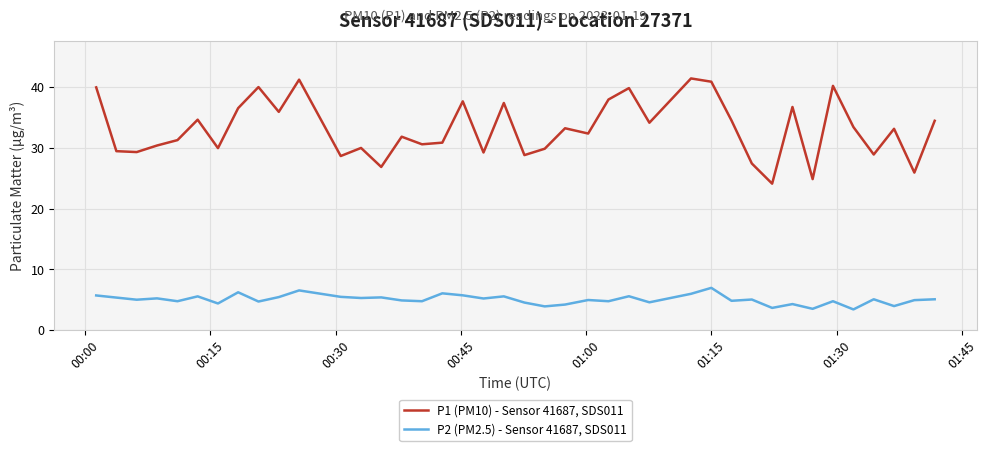

Does the chart have visible grid lines?

Yes